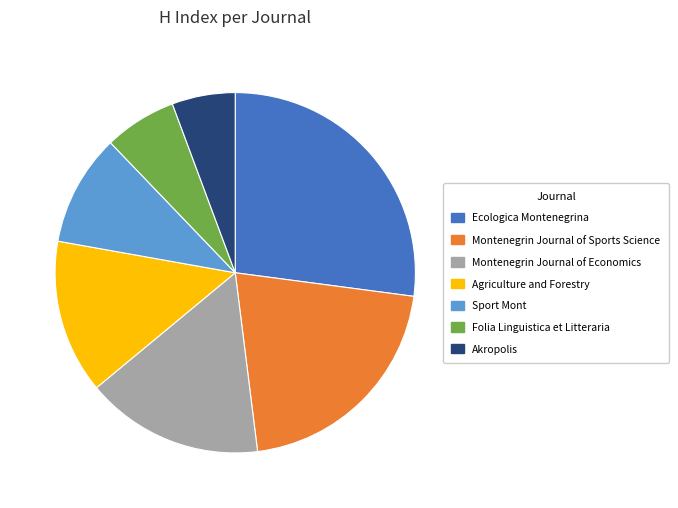

True or false: Montenegrin Journal of Sports Science accounts for 36% of the total.

False